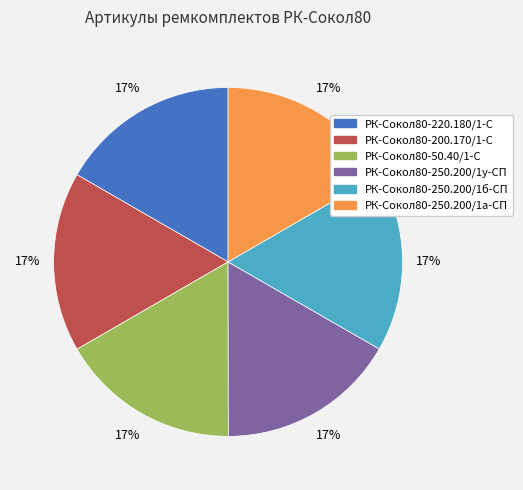

To the nearest percent, what is the combined percentage of РК-Сокол80-220.180/1-С and РК-Сокол80-50.40/1-С?

33%